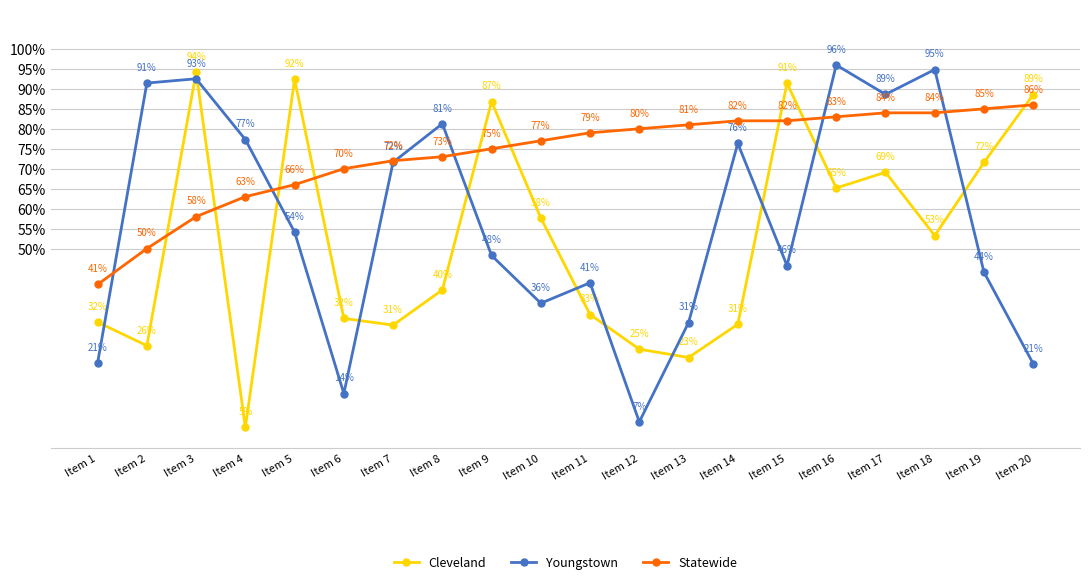

True or false: Youngstown has a value of 0.3 at Item 9.

False